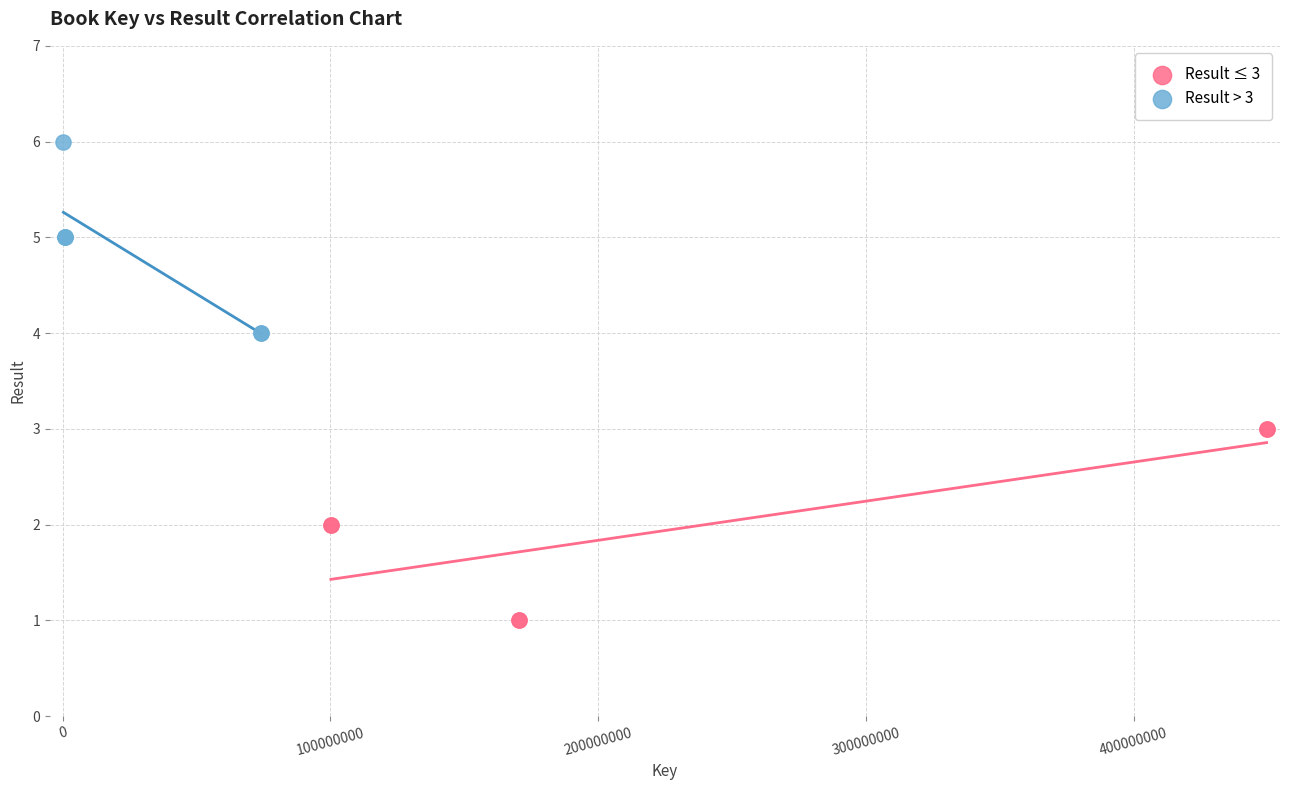

Which series contains the highest Y value?

Result > 3